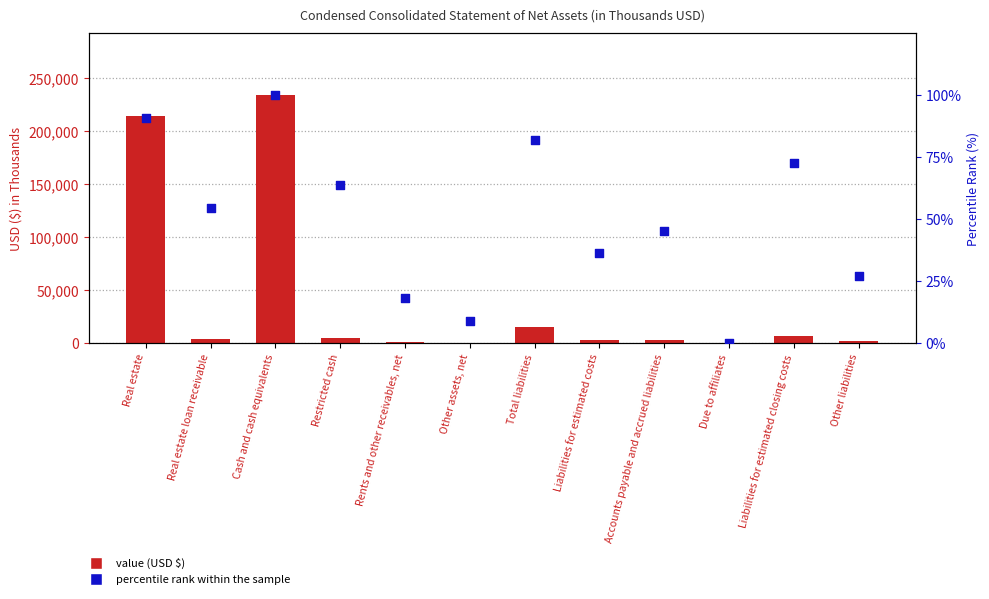

What are all the series names shown in the legend?

value (USD $), percentile rank within the sample